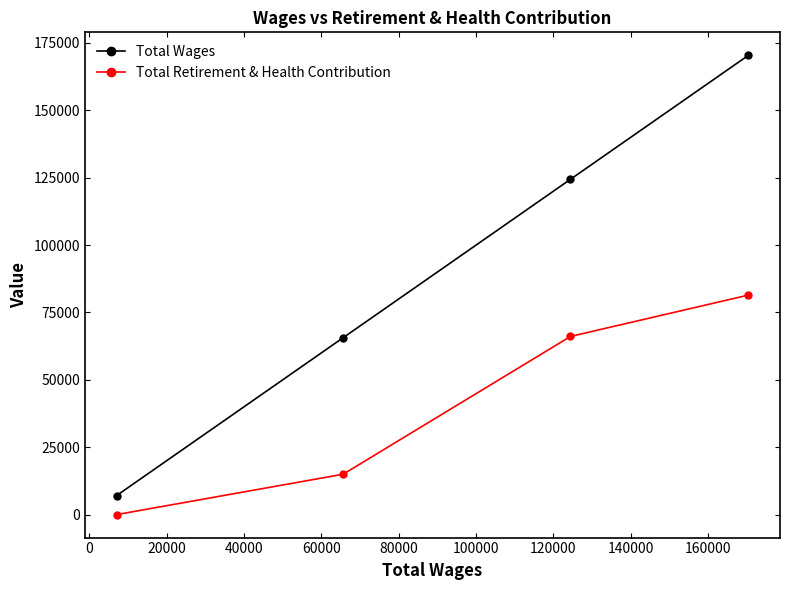

Does the chart display data point markers on the line(s)?

Yes